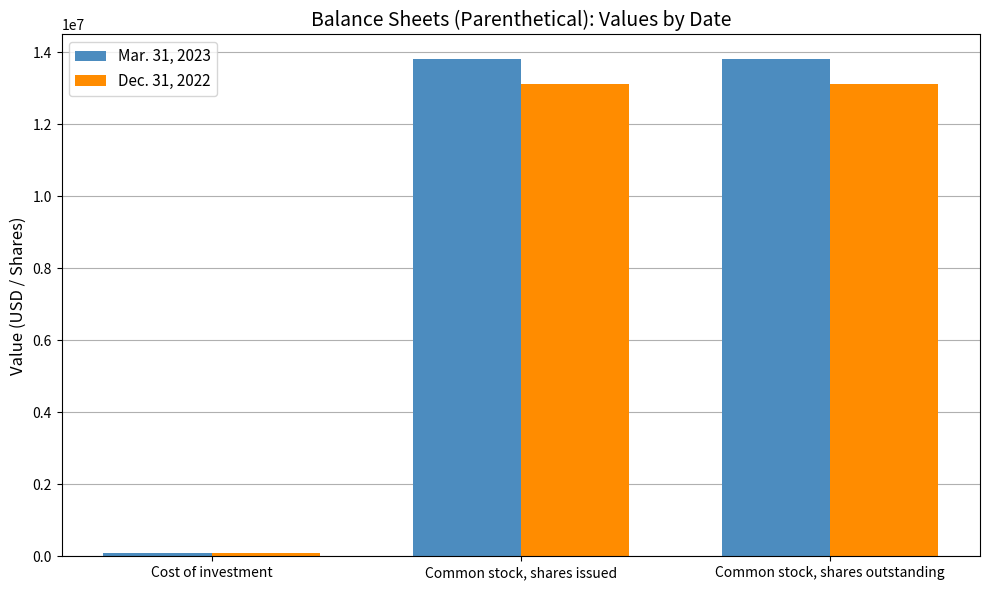

What is the difference between the maximum and minimum values in the Dec. 31, 2022 series?

13007149